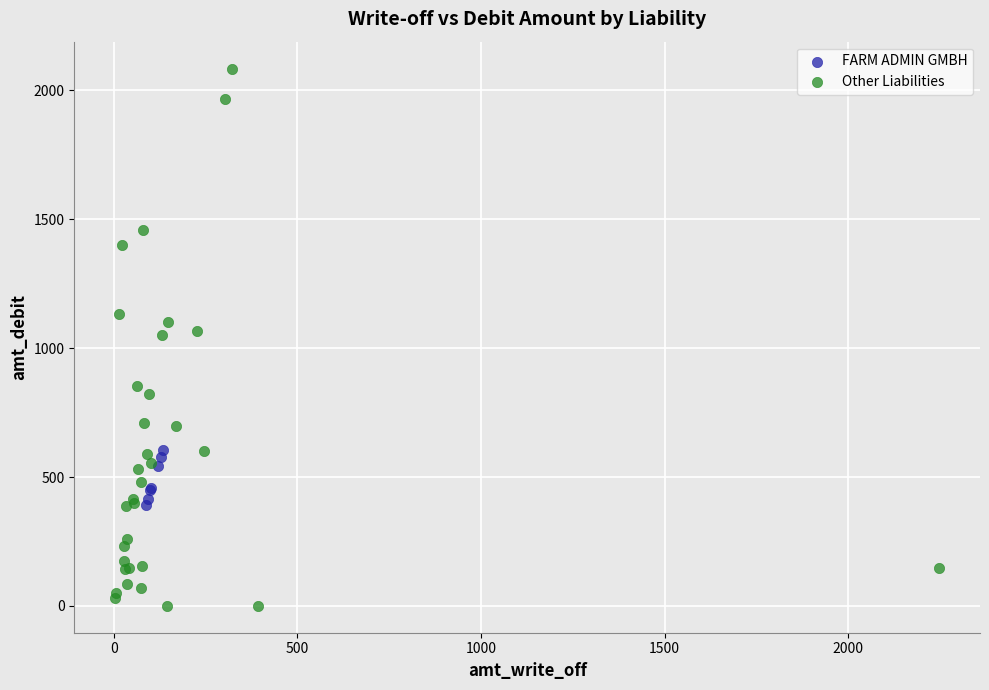

Which series contains the highest Y value?

Other Liabilities